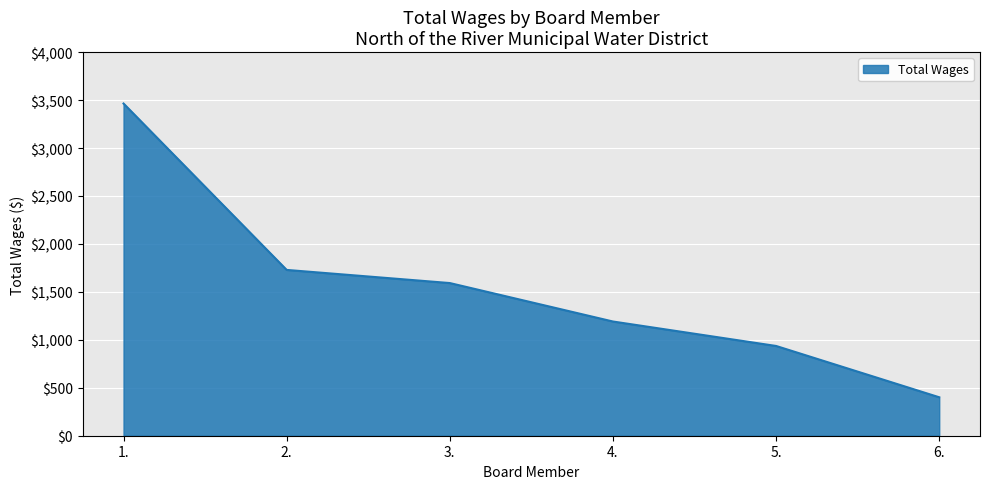

The chart shows a value of 859 at 1.. True or false?

False